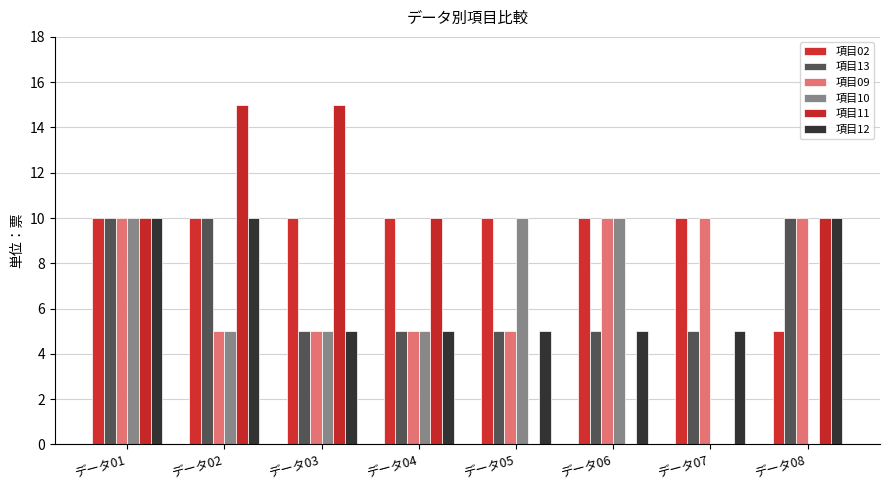

What is the value of the 項目02 bar at the 3rd from the left?

10